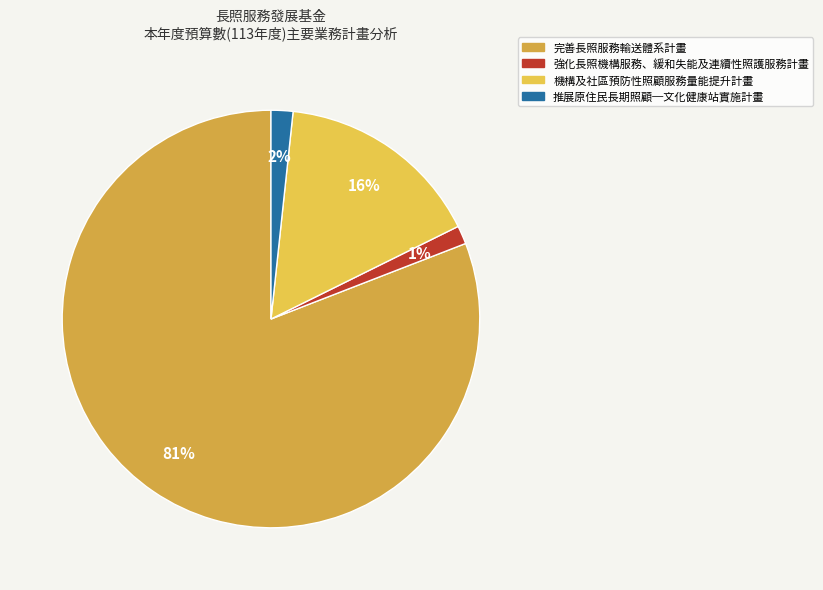

Approximately how many times larger is the value at 機構及社區預防性照顧服務量能提升計畫 compared to 推展原住民長期照顧─文化健康站實施計畫?

9.5